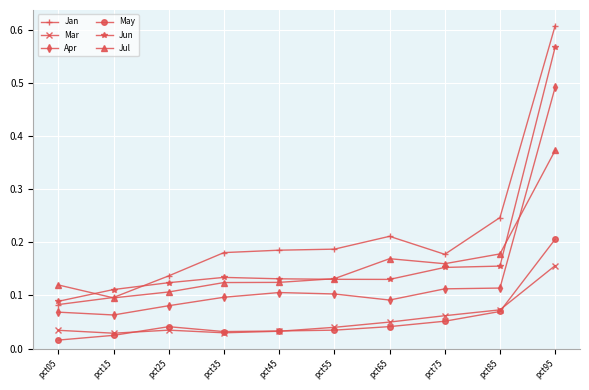

True or false: Jul and Mar cross at least once.

False